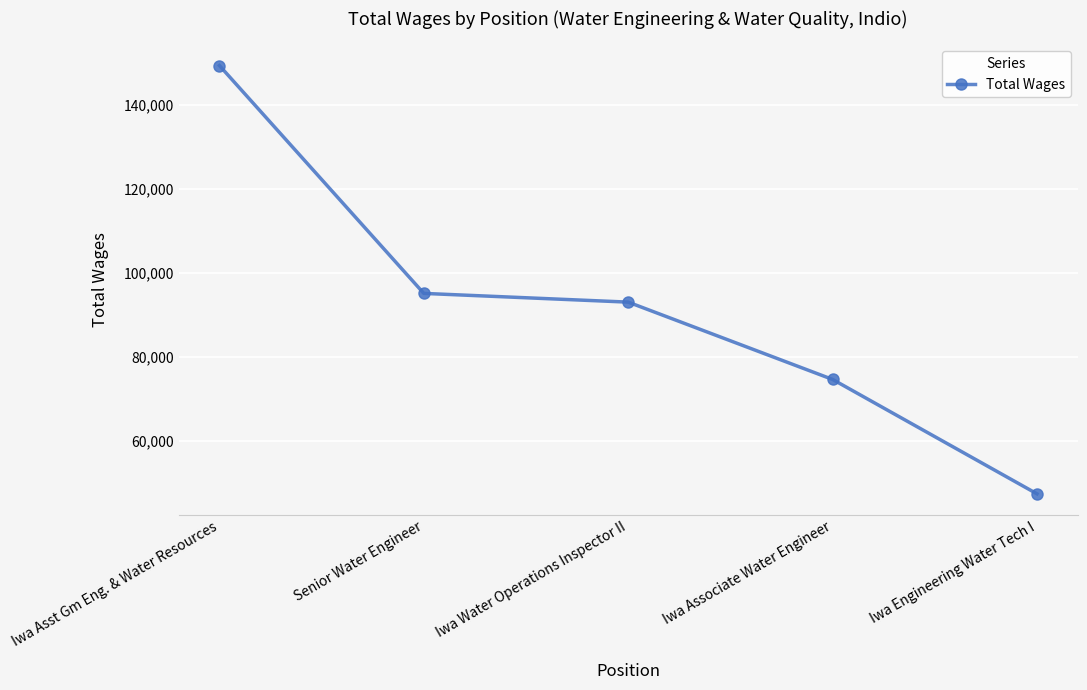

Does the chart have visible grid lines?

Yes